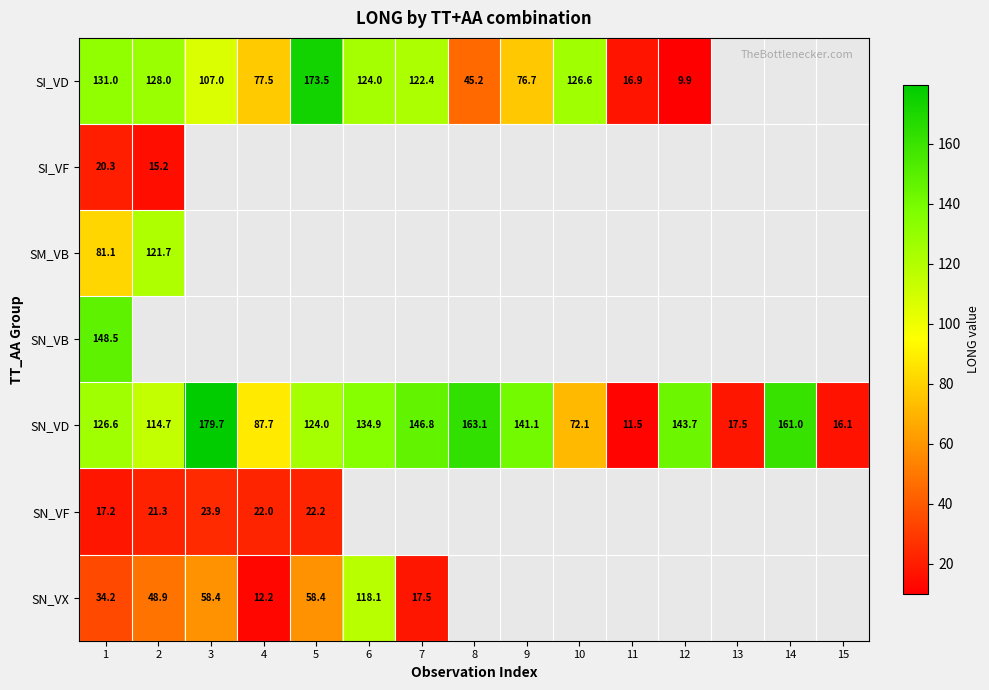

List the labels in order of SN_VD value, largest first.

3, 8, 14, 7, 12, 9, 6, 1, 5, 2, 4, 10, 13, 15, 11